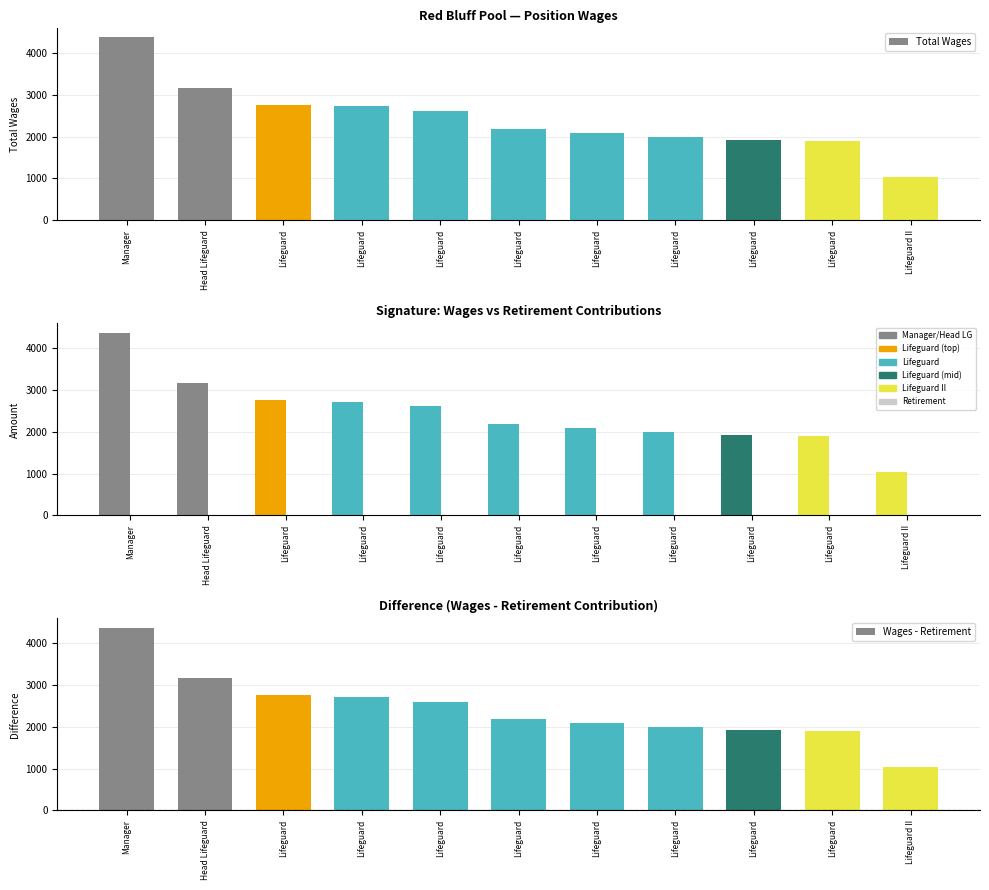

Does the chart contain any negative values?

No